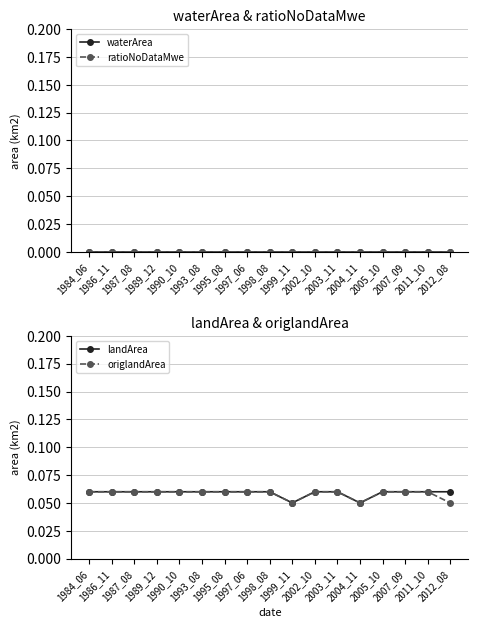

Count the landArea values in the range 0 to 1.

17